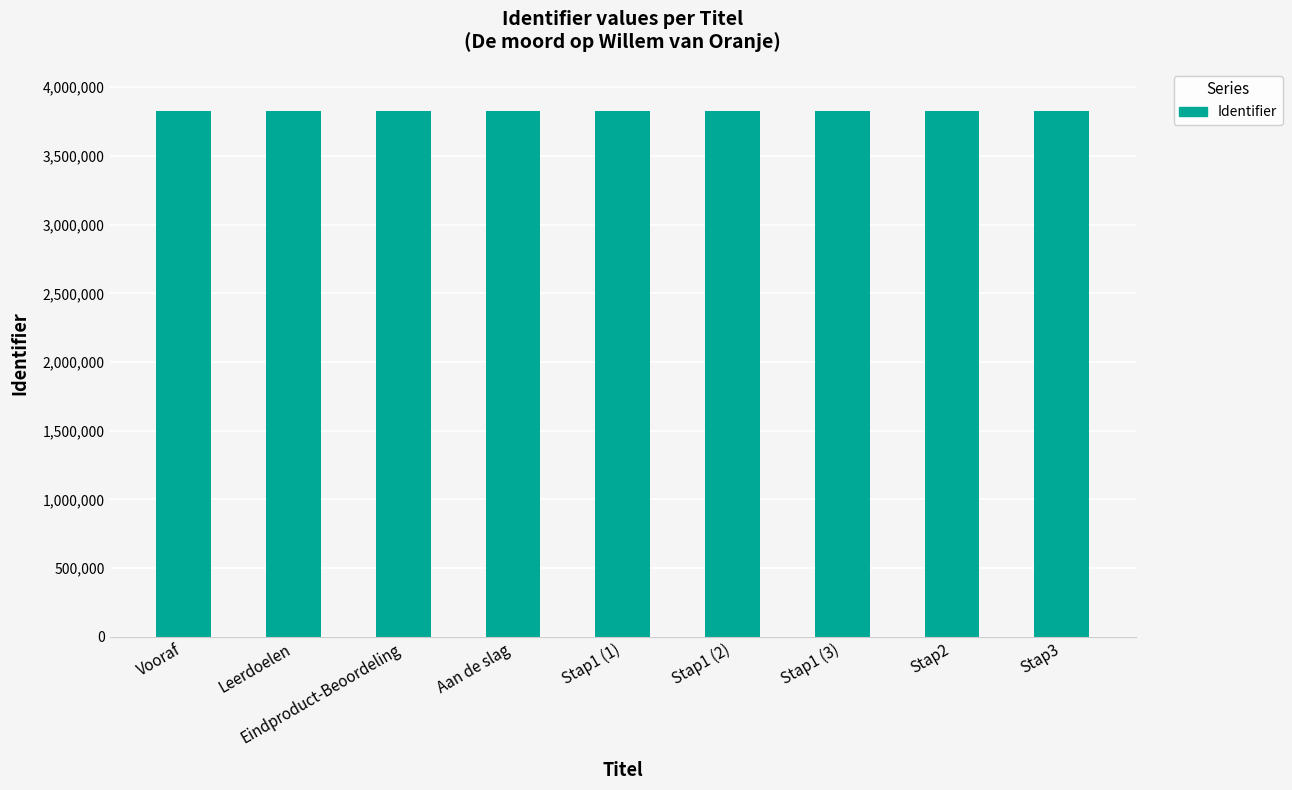

What is the label of the 5th bar from the right?

Stap1 (1)